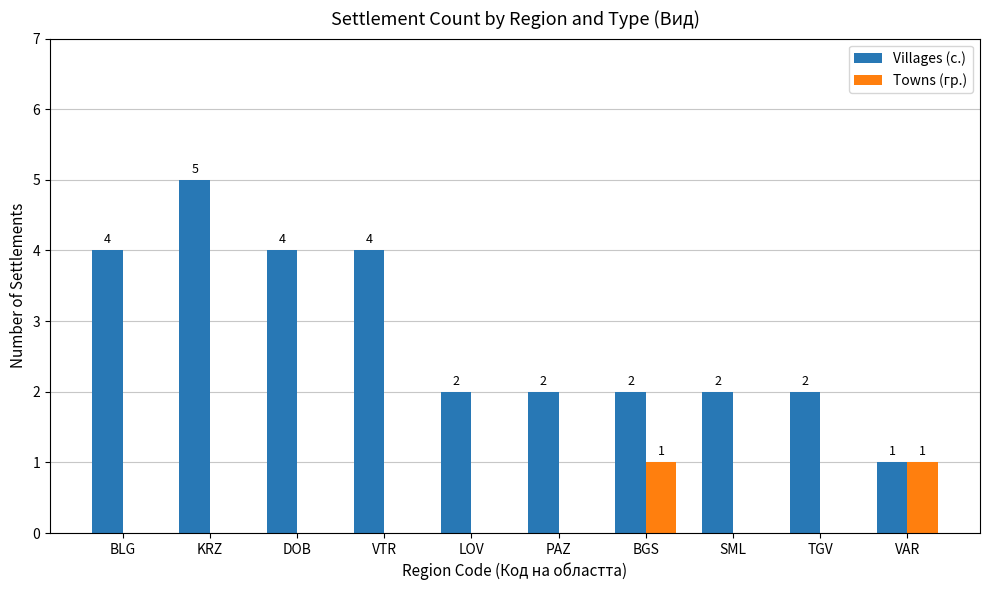

What is the total value across all series at PAZ?

2